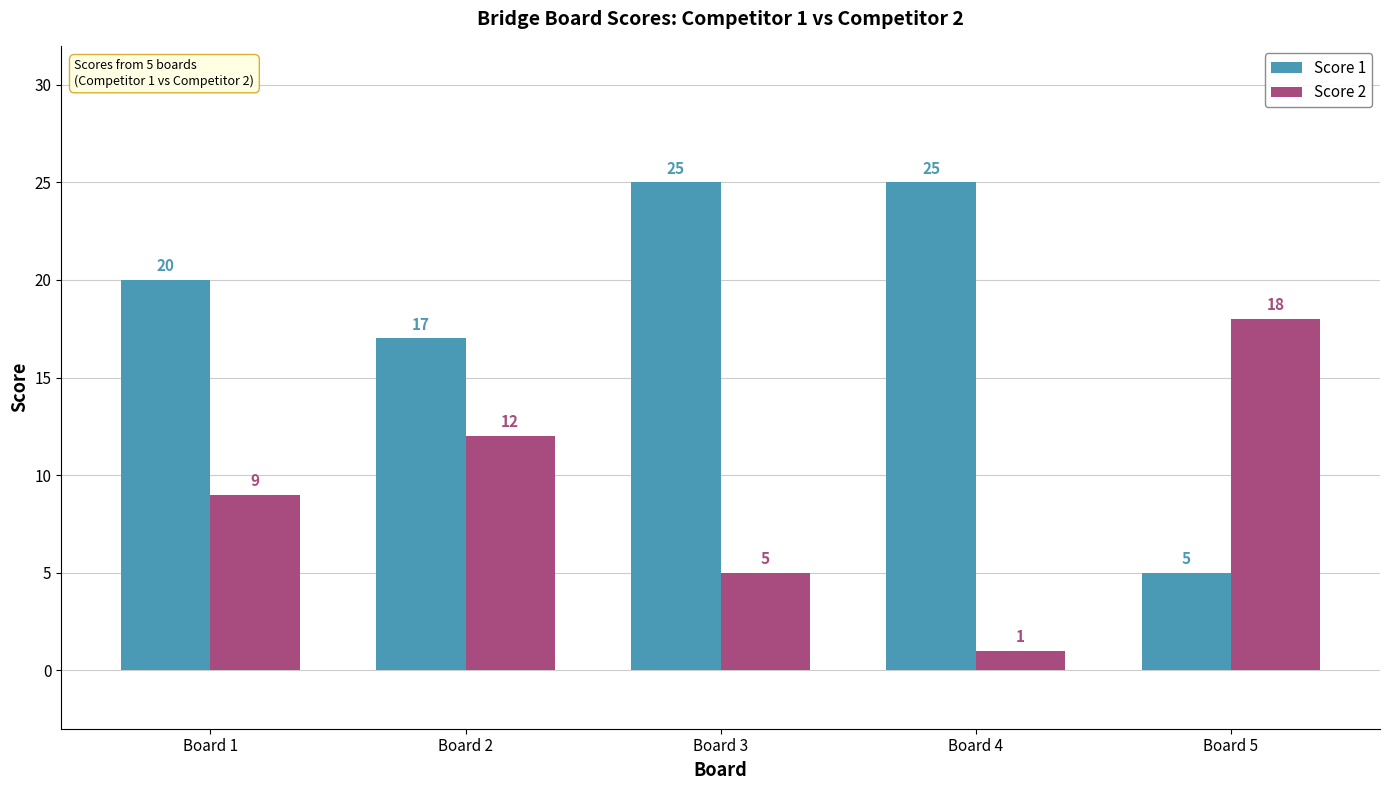

What is the maximum value for Score 1?

25